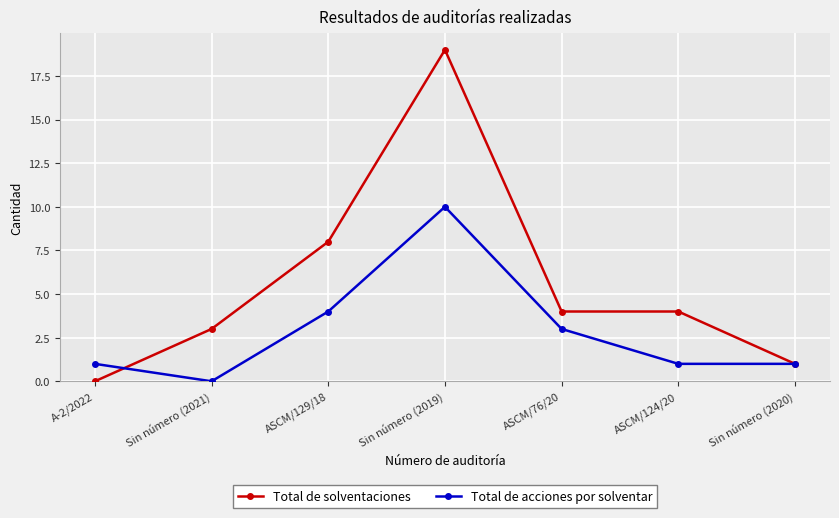

At which label does Total de solventaciones reach its peak?

Sin número (2019)